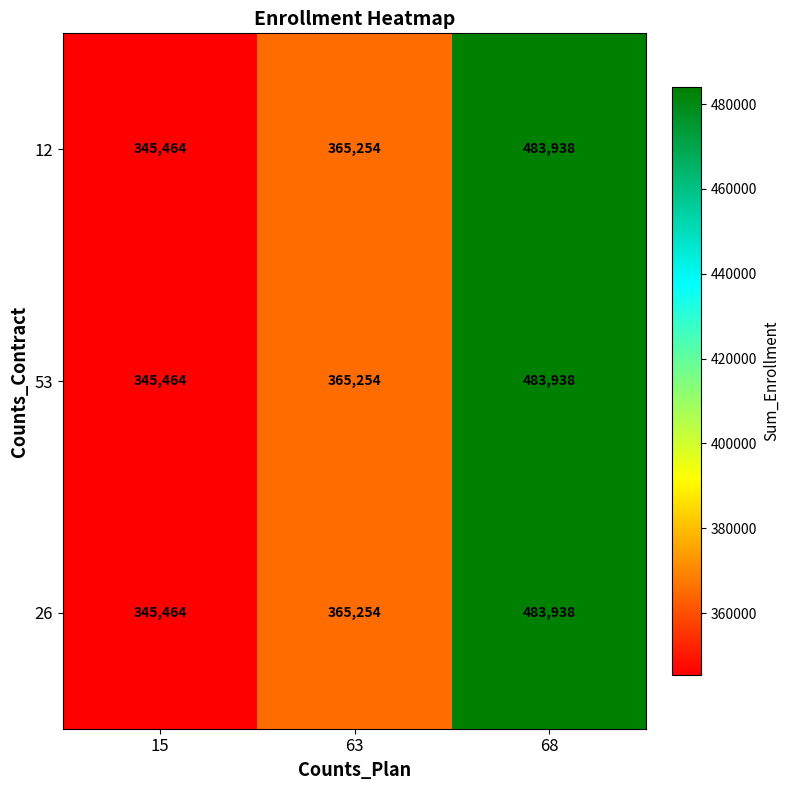

How many categories are shown in the chart?

3